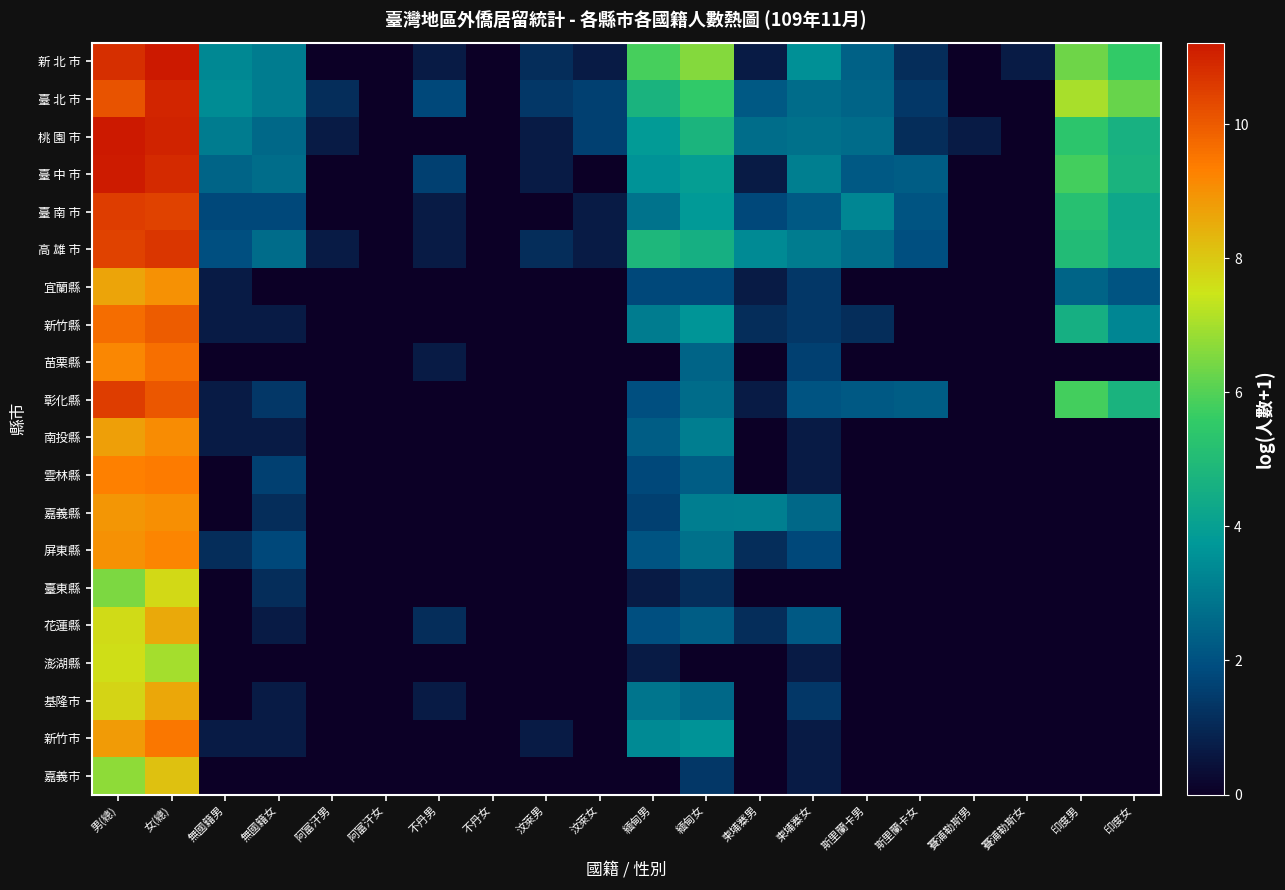

At how many categories does at least one series exceed 8?

2